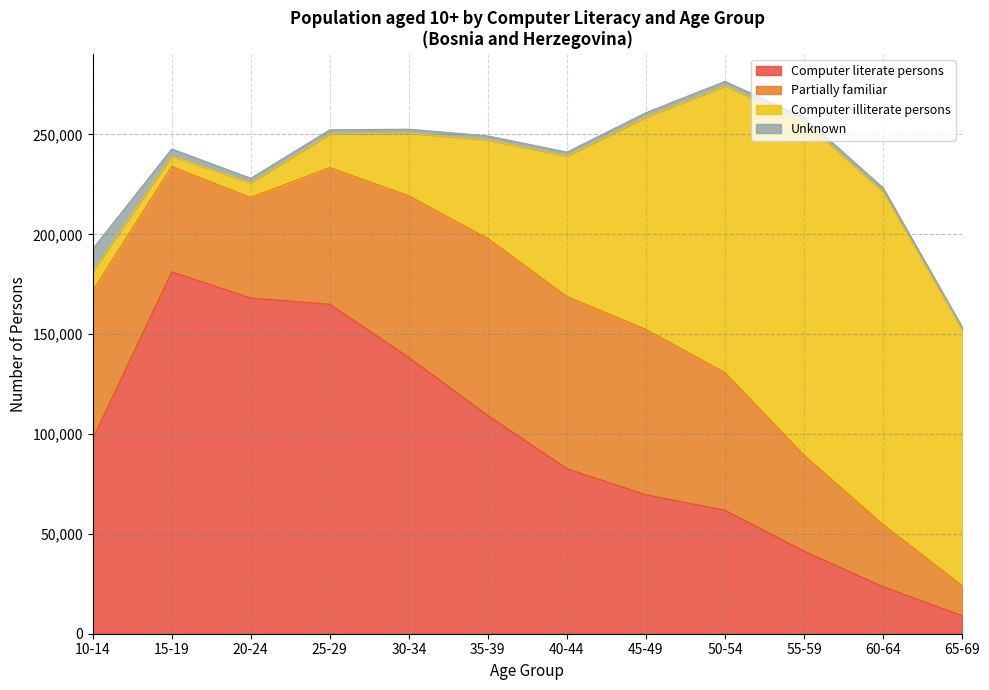

Reading left to right, list all the values displayed in this chart.

Computer literate persons: 97517	181187	168132	164972	138309	109241	82623	69577	61834	41315	23516	9020
Partially familiar: 74169	52733	50321	68444	80951	88616	86254	82814	68904	48018	31188	15046
Computer illiterate persons: 9795	5290	7402	16849	31426	49426	70377	106362	143565	167097	166643	128065
Unknown: 11194	3532	2201	2053	1947	1983	1884	2175	2272	2107	1904	1438